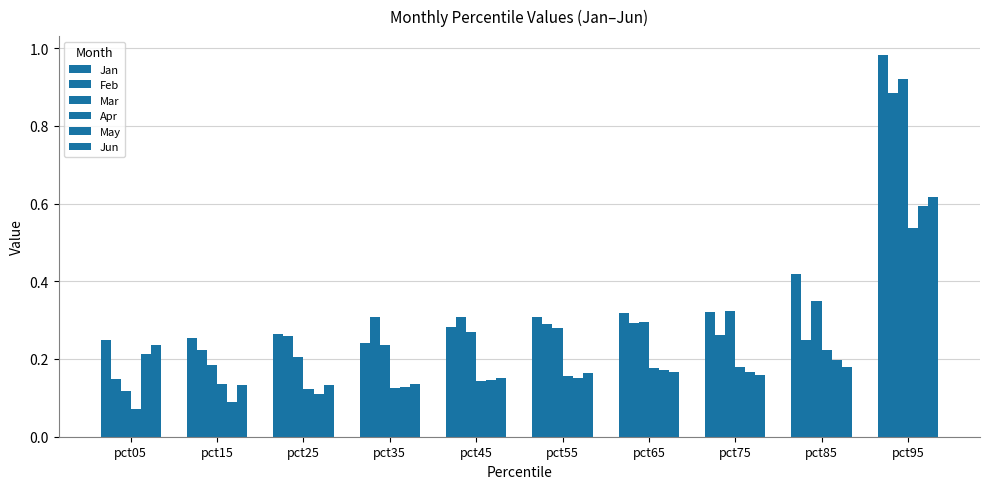

Which series has the largest total across all categories?

Jan